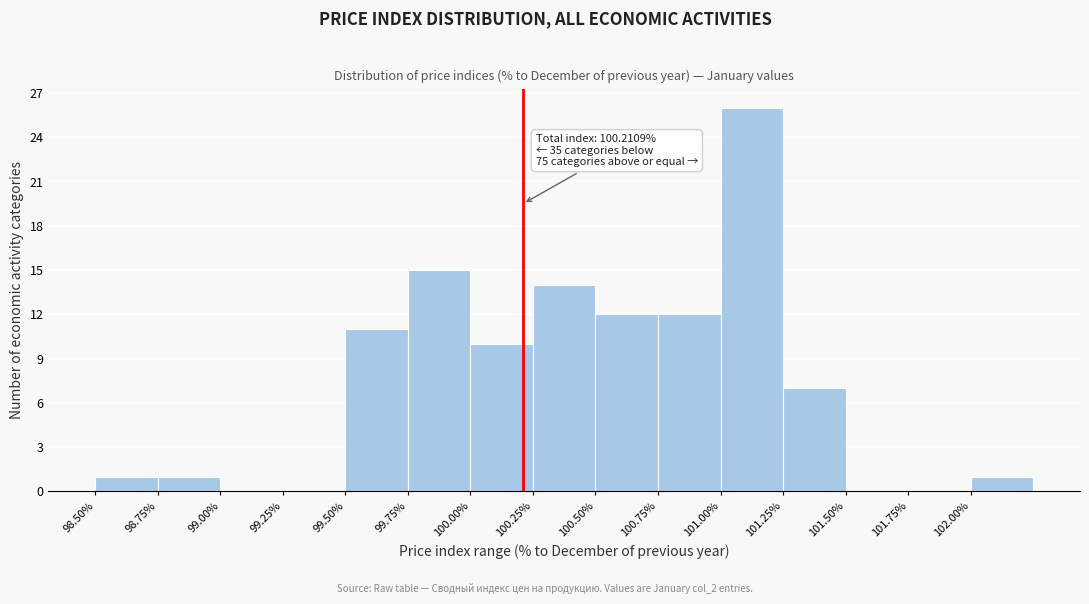

Over which range of the x-axis is the bar tallest?

101.00 to 101.25